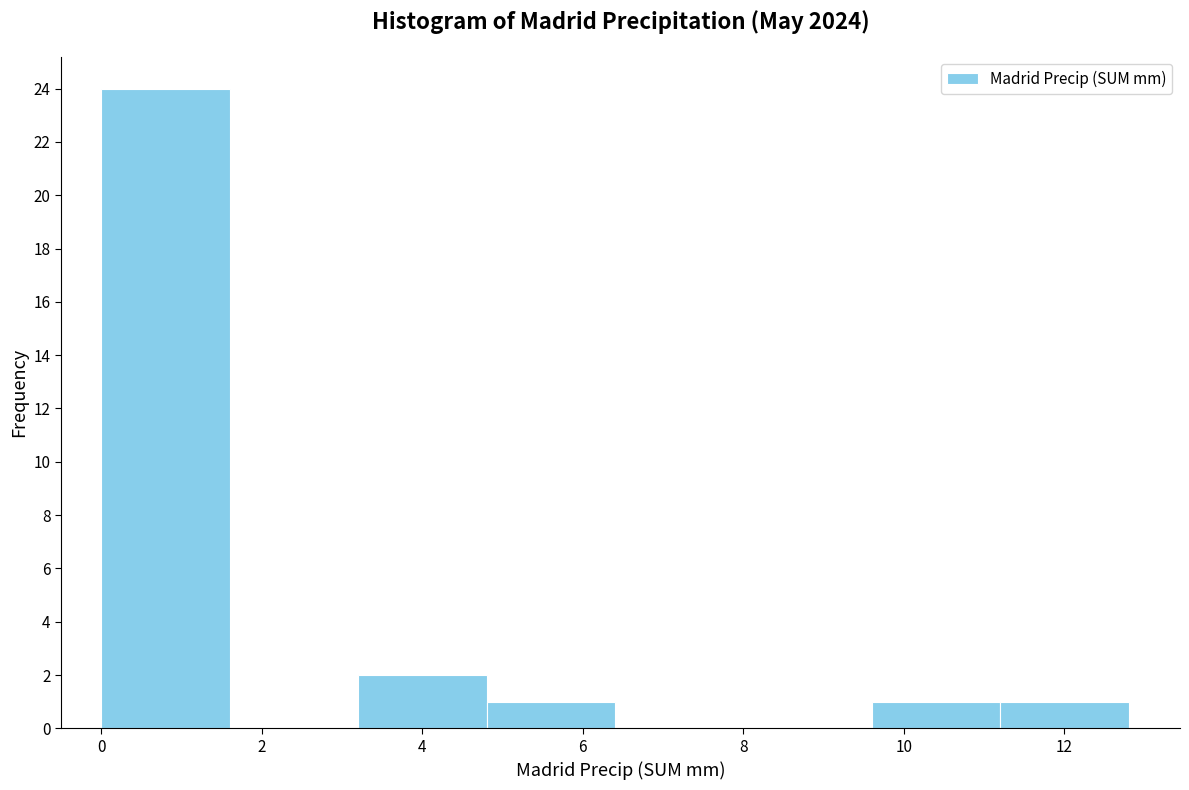

Reading left to right, list every bar in this chart as the range it spans on the x-axis followed by its height. The values are not printed on the chart, so give them approximately, as read against the axis.

0.0 to 1.6: 24
1.6 to 3.2: 0
3.2 to 4.8: 2
4.8 to 6.4: 1
6.4 to 8.0: 0
8.0 to 9.6: 0
9.6 to 11.2: 1
11.2 to 12.8: 1